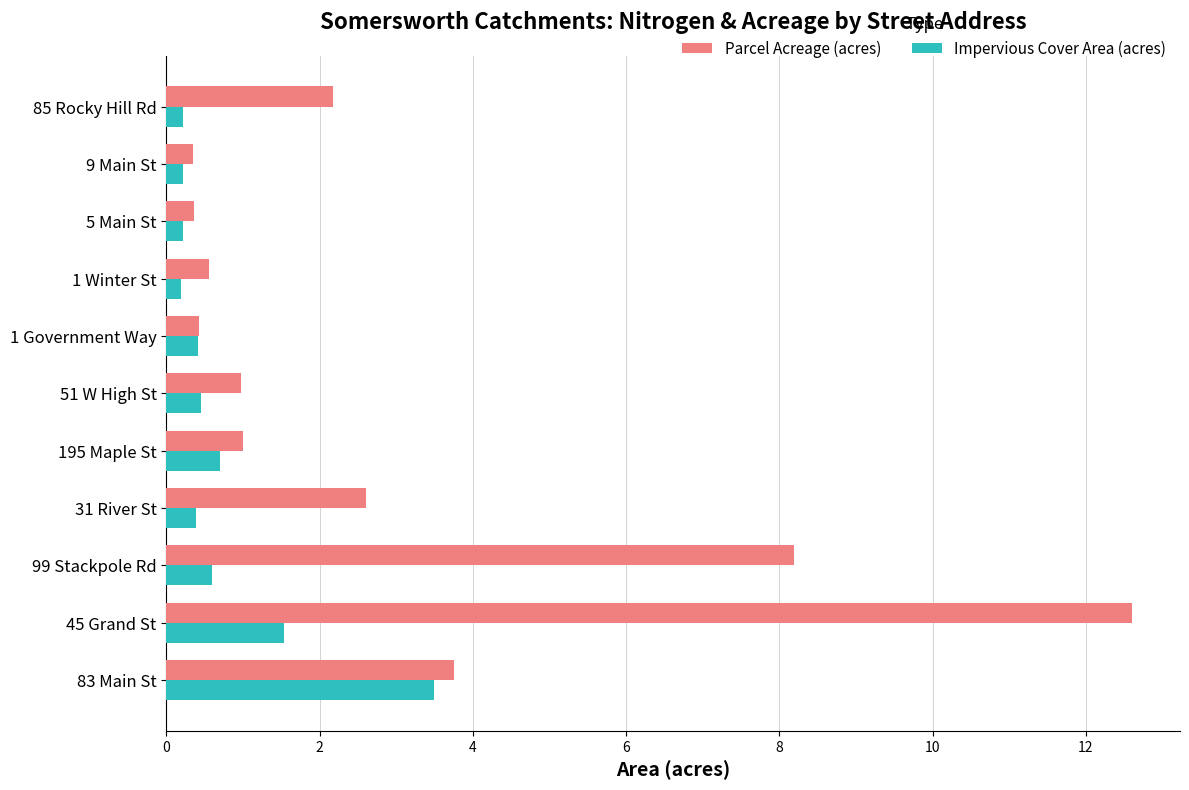

What is the spread (max minus min) of values at 83 Main St?

0.3